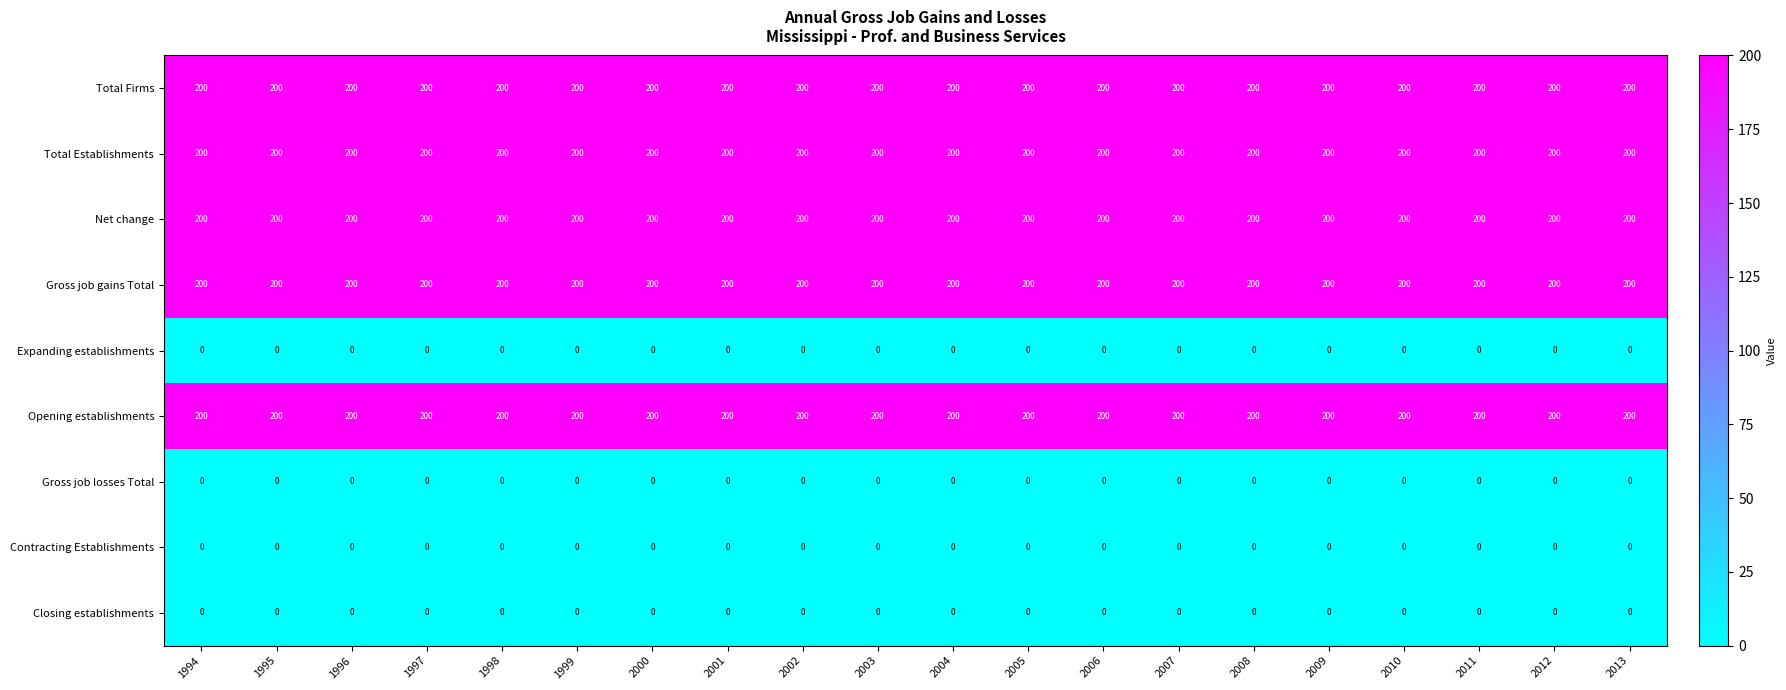

What is the spread (max minus min) of values at 2011?

200